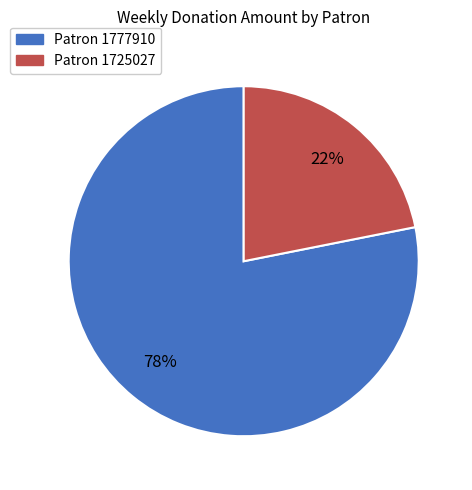

To the nearest percent, what portion does Patron 1725027 represent?

22%